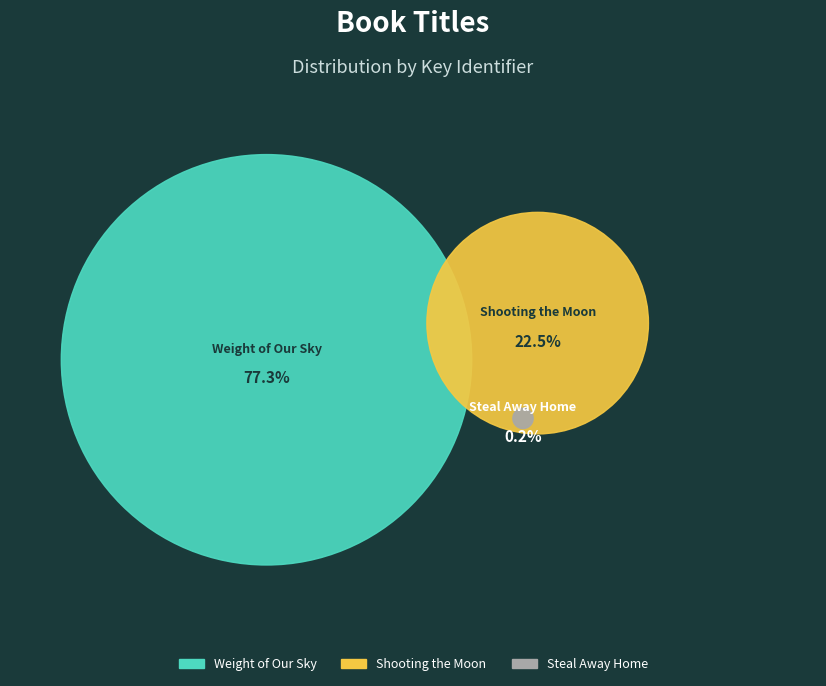

What portion of the pie excludes Weight of Our Sky?

22.7%